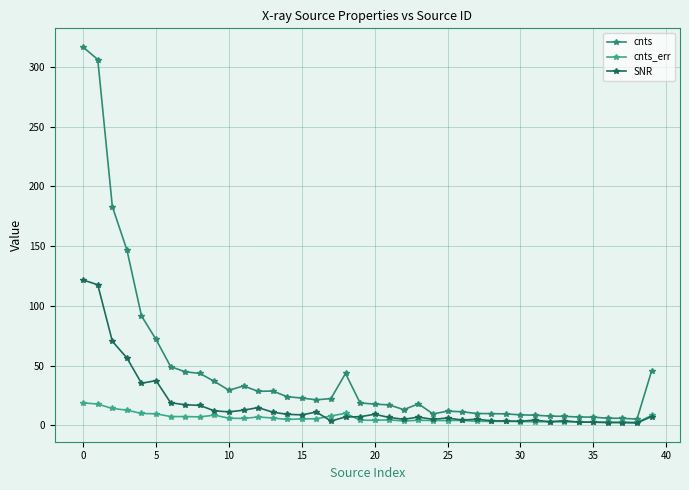

What is the average value of the cnts_err series?

6.2